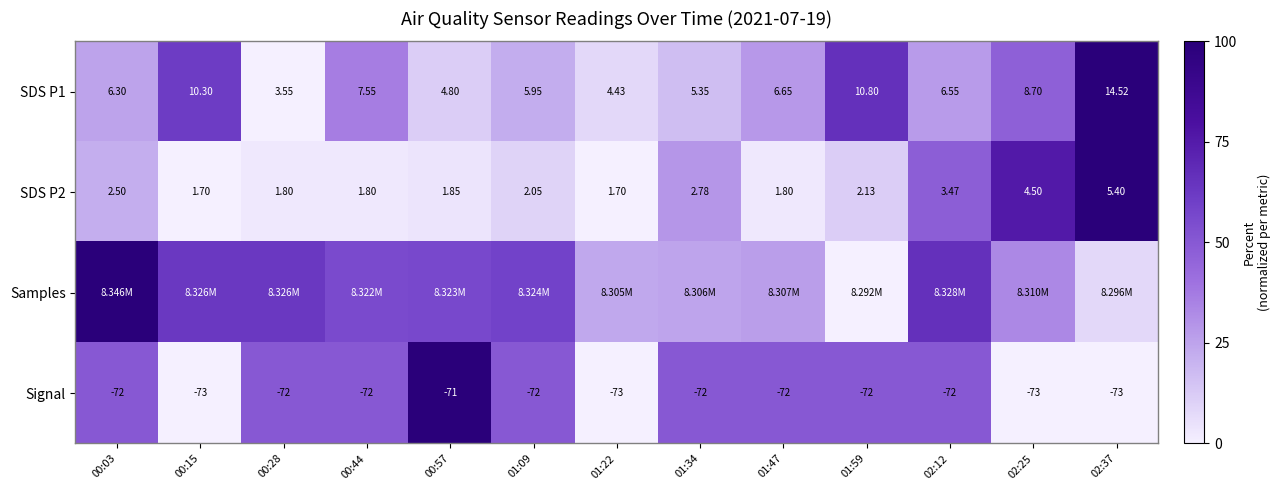

Between 02:25 and 00:15, which is larger?

00:15